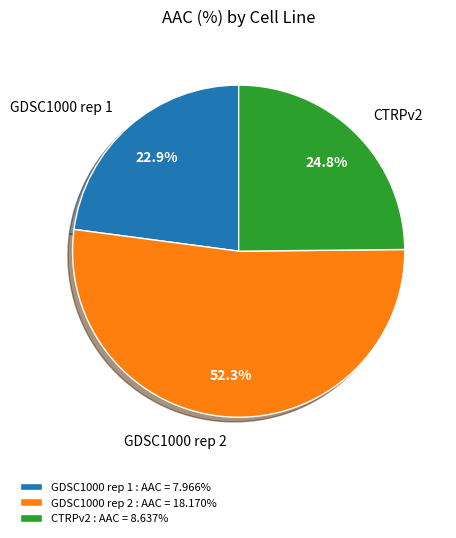

How many slices are in this pie chart?

3